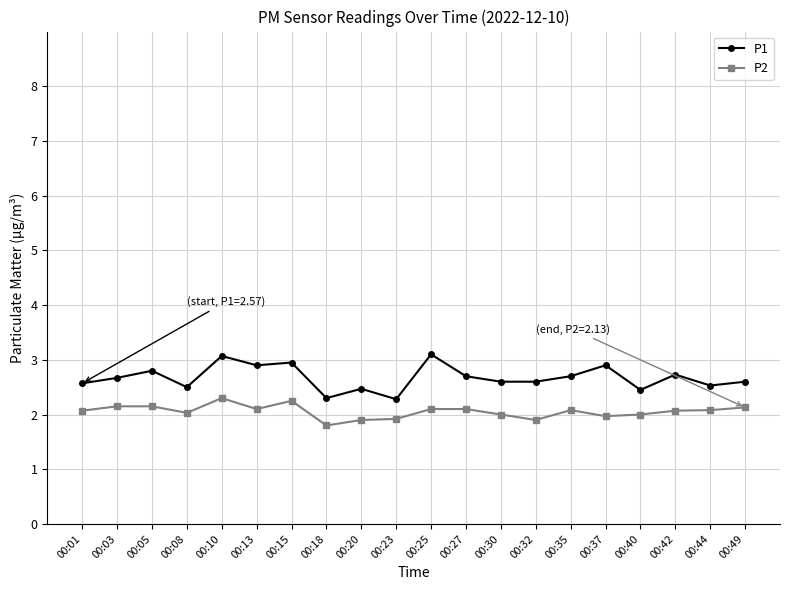

What is the spread (max minus min) of values at 00:27?

0.6